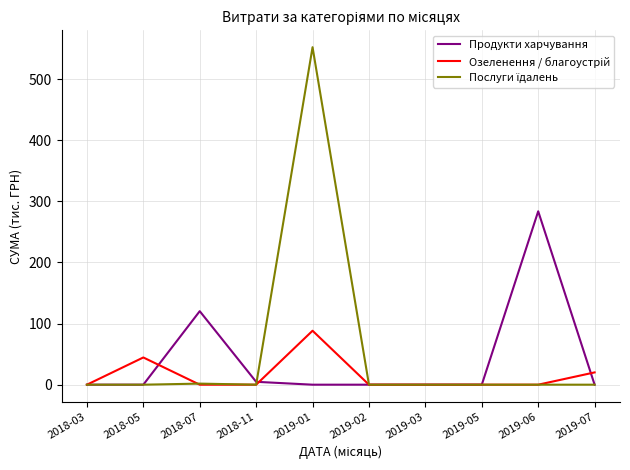

What is the spread (max minus min) of values at 2019-01?

552.3